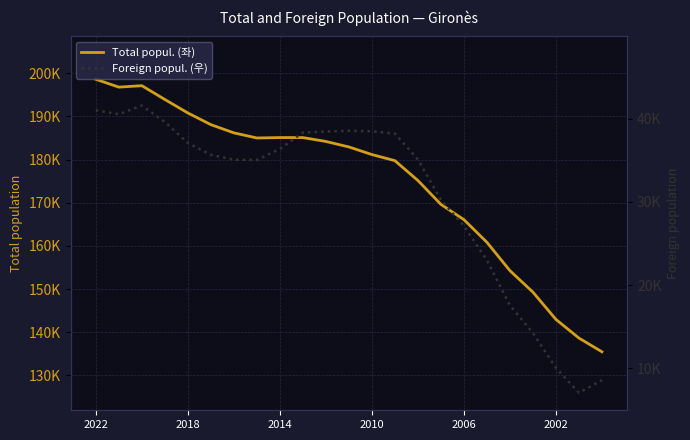

What is the average value of the Total popul. (좌) series?

175085